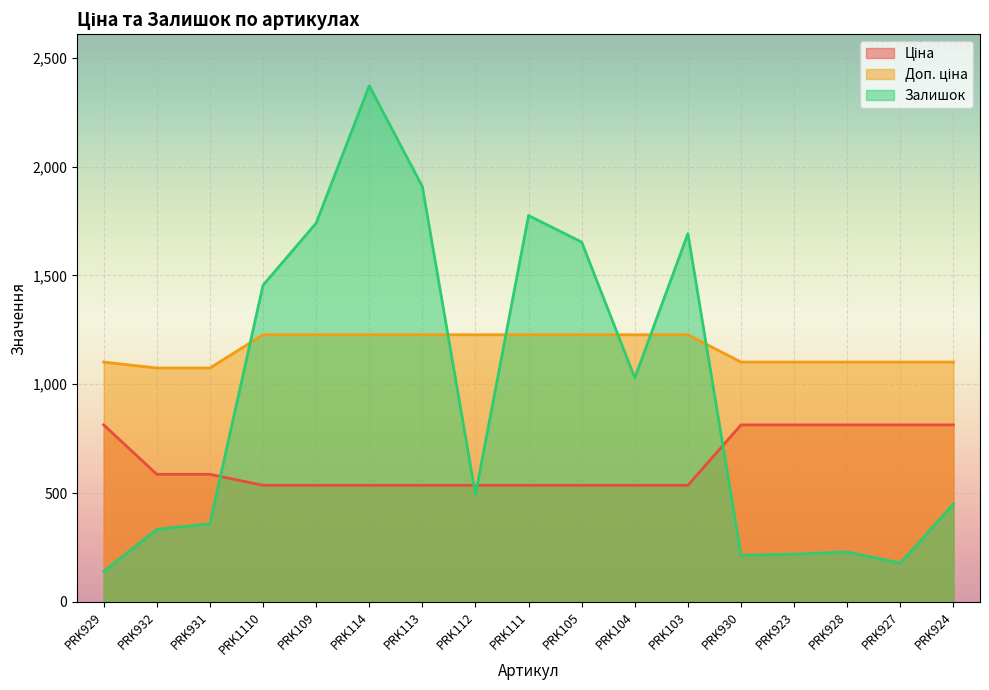

List the series in order of their peak value, lowest first.

Ціна, Доп. ціна, Залишок